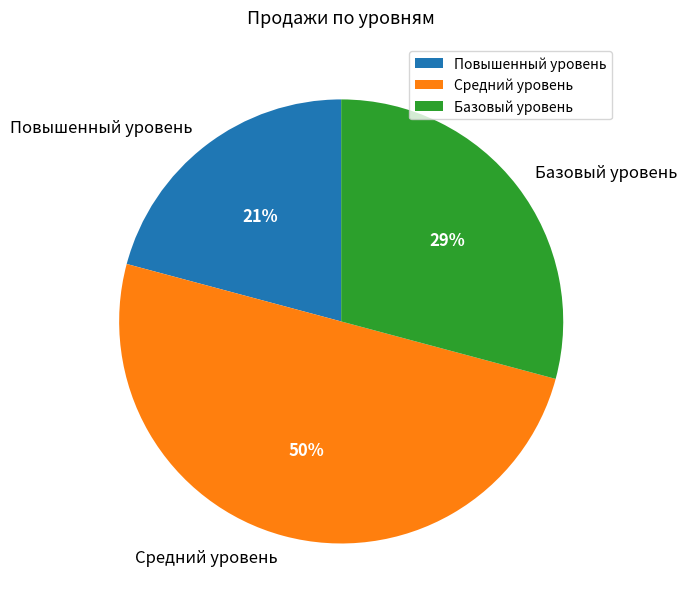

To the nearest percent, what is the difference between the Повышенный уровень and Средний уровень slice percentages?

29%